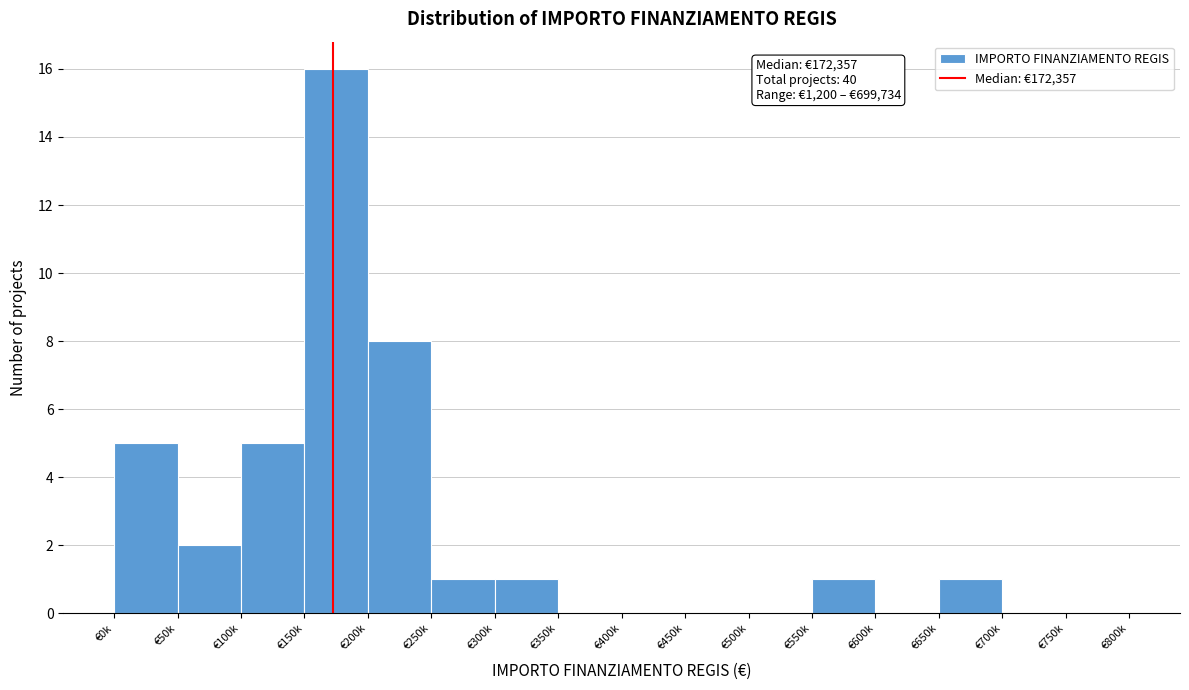

Reading left to right, extract all data points from this chart.

€0k=5	€50k=2	€100k=5	€150k=16	€200k=8	€250k=1	€300k=1	€350k=0	€400k=0	€450k=0	€500k=0	€550k=1	€600k=0	€650k=1	€700k=0	€750k=0